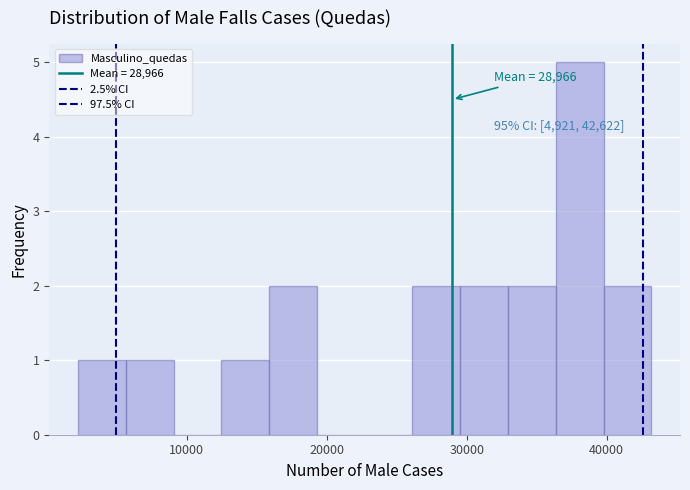

Around what value on the x-axis is the tallest bar? Give the approximate position of its centre, as read against the axis.

38000